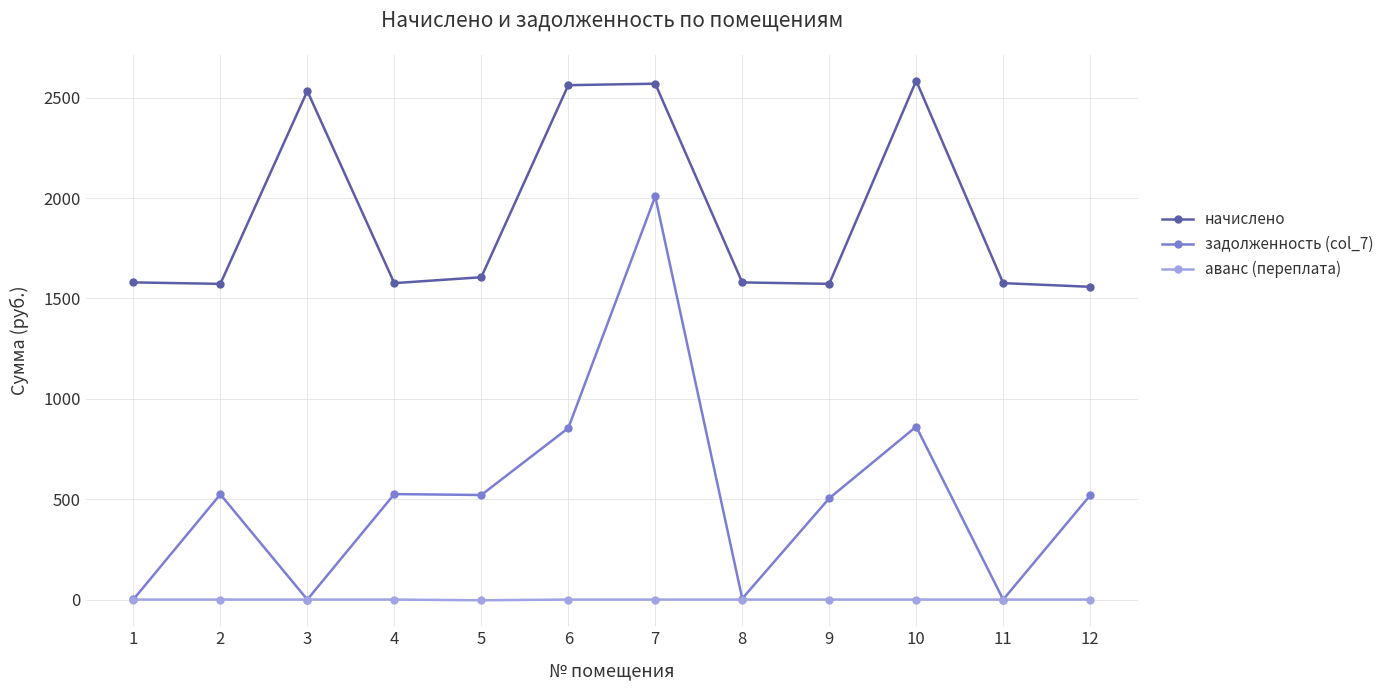

Is the value of задолженность (col_7) at 10 greater than the value of начислено at 7?

No